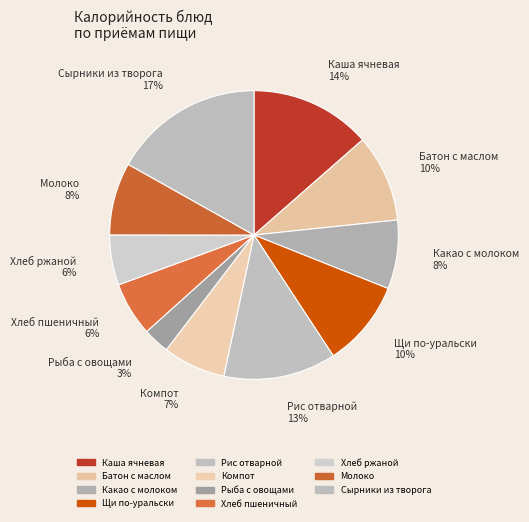

To the nearest percent, what is the difference between the Рыба с овощами and Щи по-уральски slice percentages?

7%